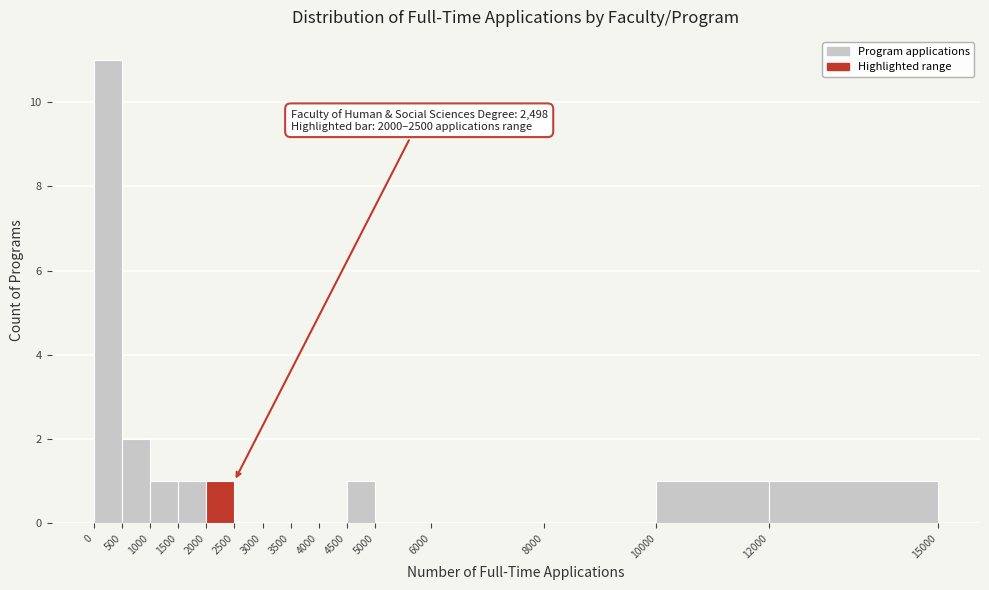

Over which range of the x-axis is the bar tallest?

0 to 500